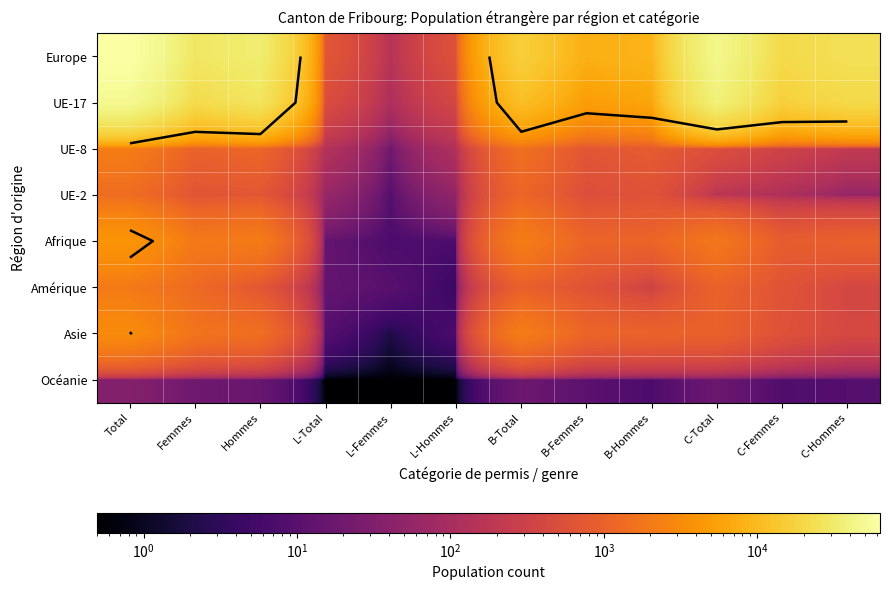

What is the difference between the second highest and minimum values in the UE-8 series?

1503.0